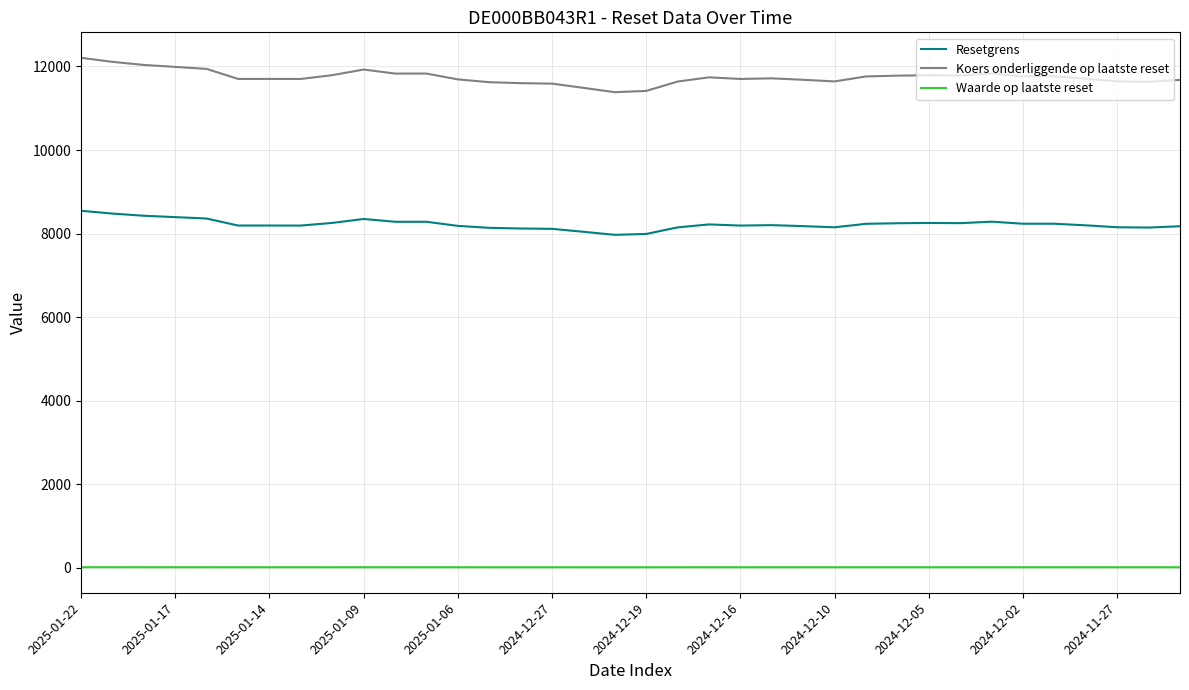

How many lines are shown in the chart?

3